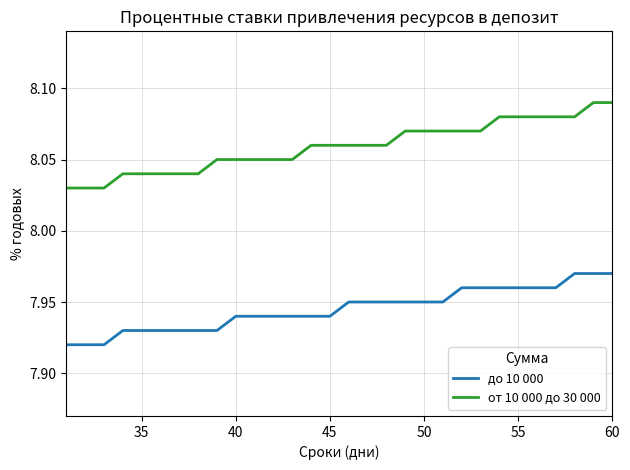

True or false: до 10 000 and от 10 000 до 30 000 intersect in this chart.

False